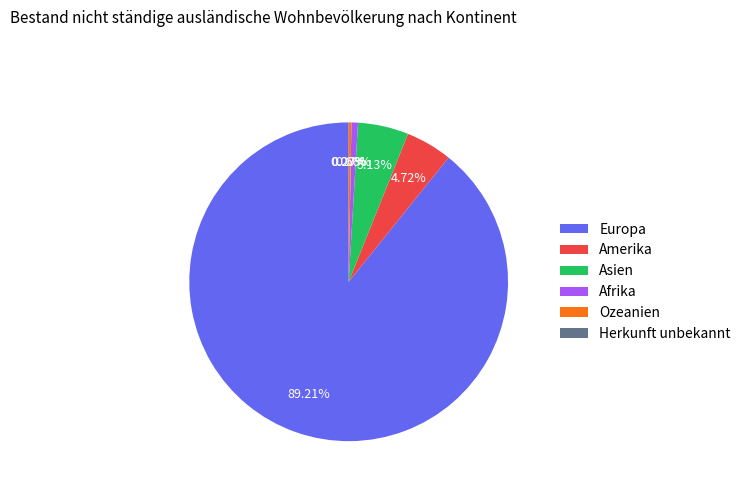

Does Europa represent more than half of the total?

Yes